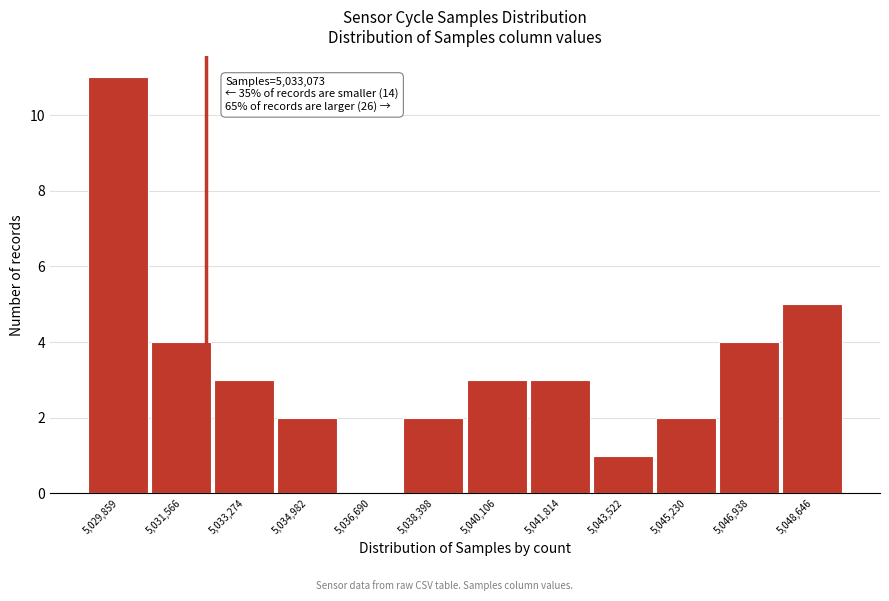

Reading left to right, transcribe all the data shown in this chart.

5,029,859=11	5,031,566=4	5,033,274=3	5,034,982=2	5,036,690=0	5,038,398=2	5,040,106=3	5,041,814=3	5,043,522=1	5,045,230=2	5,046,938=4	5,048,646=5